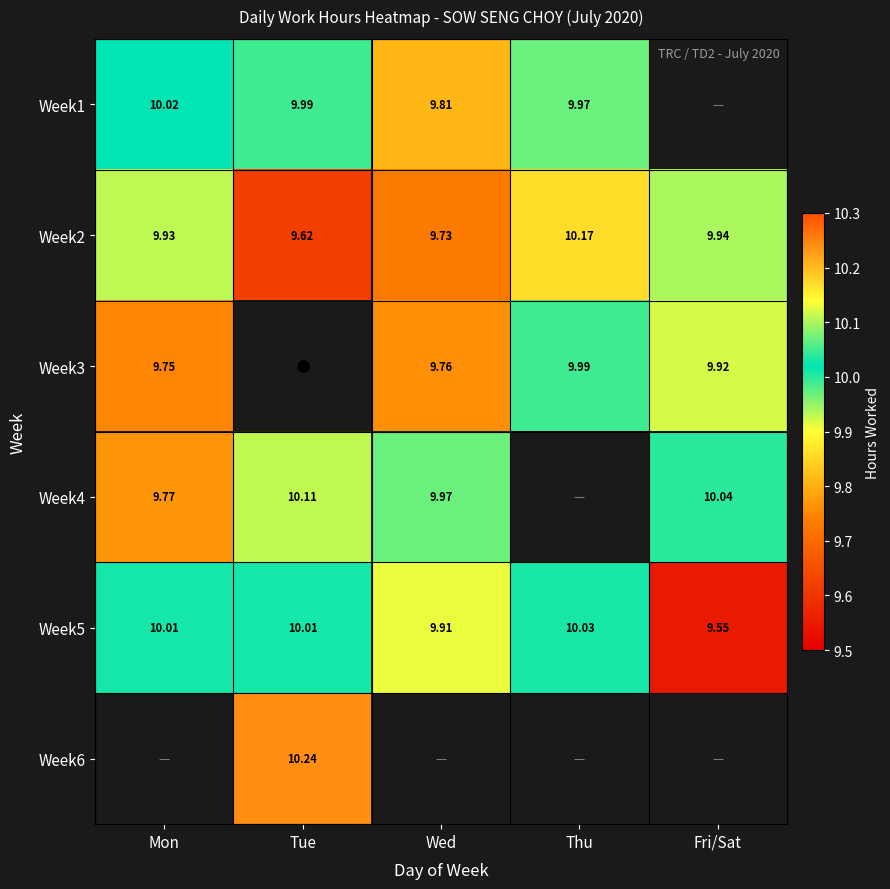

True or false: Week5 has a value of 9.6 at Fri/Sat.

True